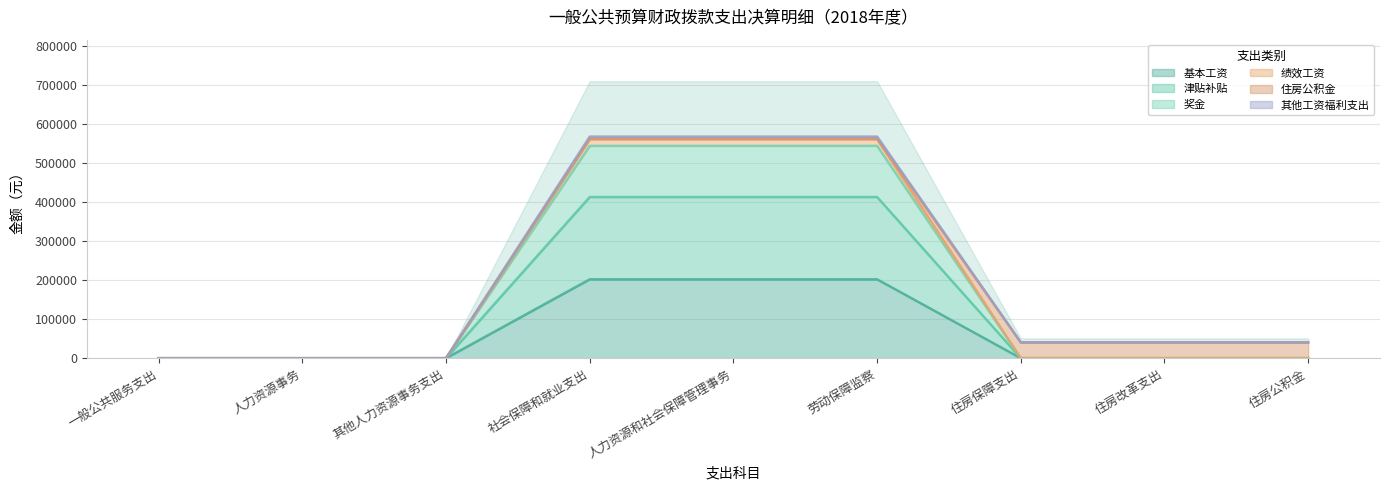

At how many categories does at least one series exceed 488519?

3